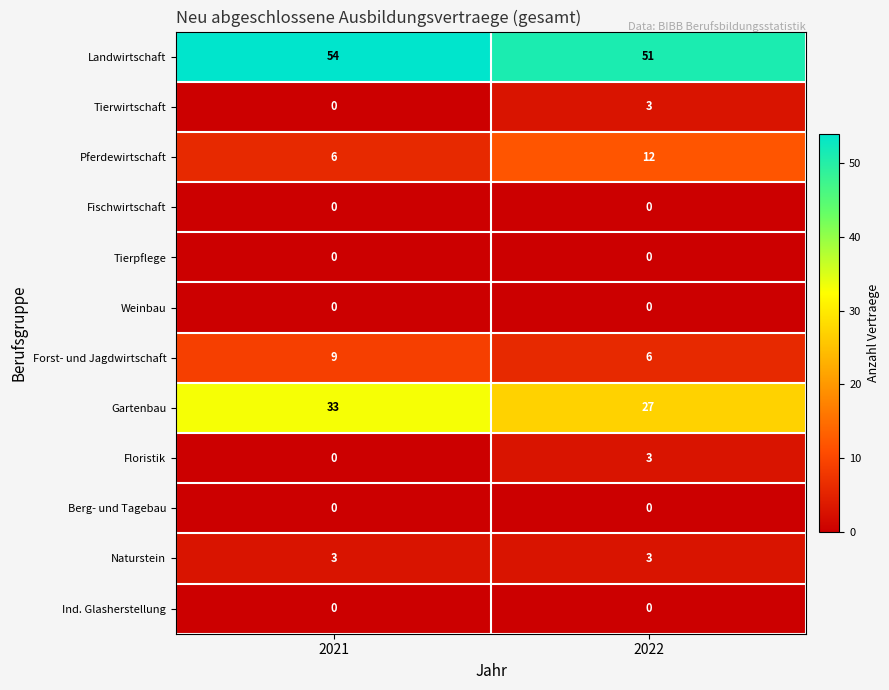

Which series has the largest total across all categories?

Landwirtschaft